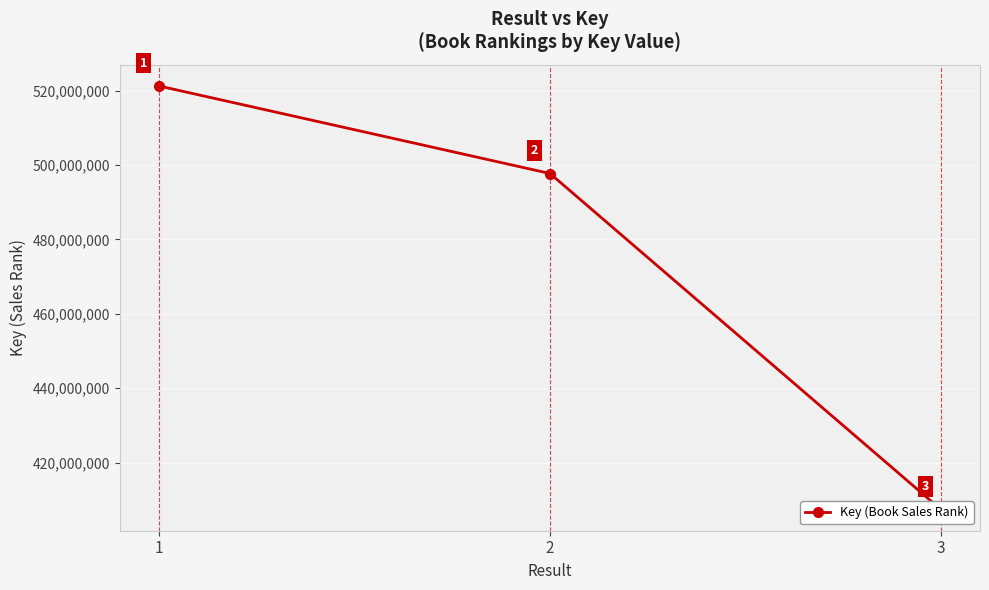

What is the change in value from 1 to 2?

-23534766